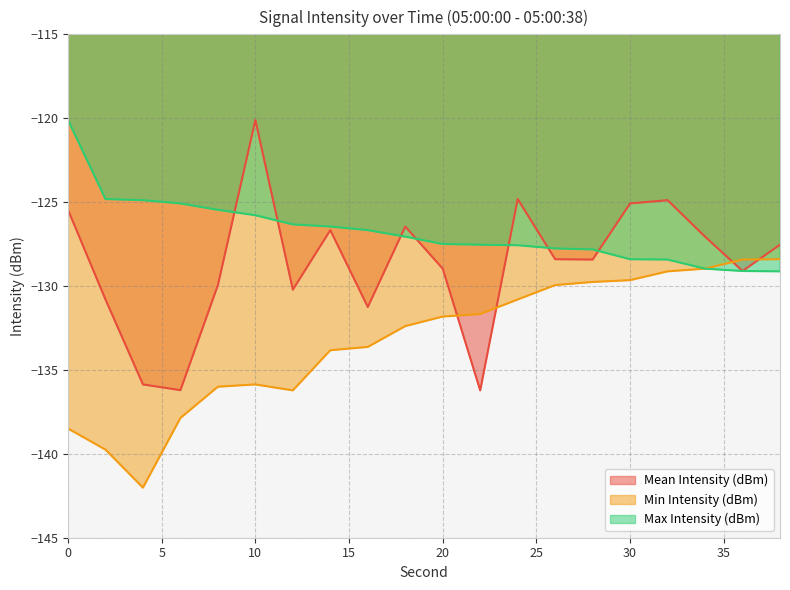

True or false: Min Intensity (dBm) and Max Intensity (dBm) intersect in this chart.

False